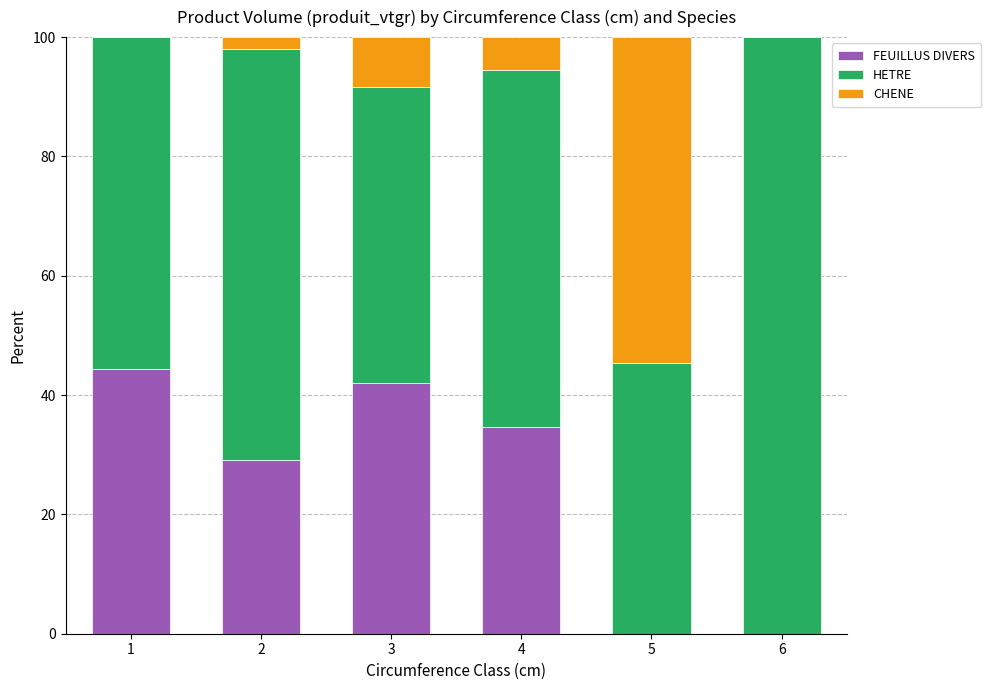

What is the total value across all series at 6?

100.0